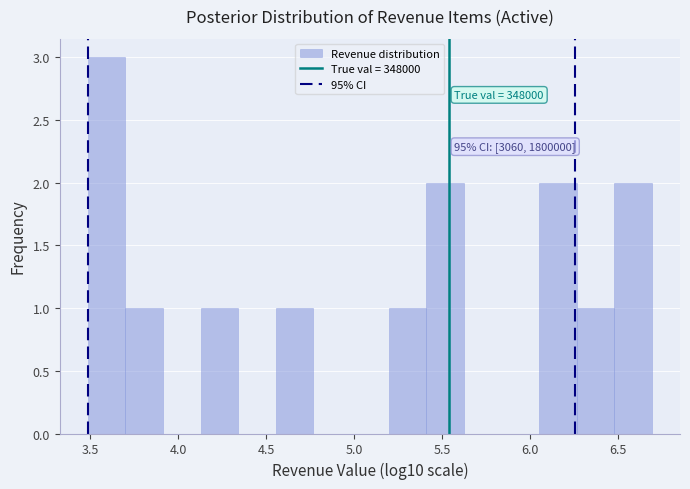

Over which range of the x-axis is the bar tallest?

3.50 to 3.70